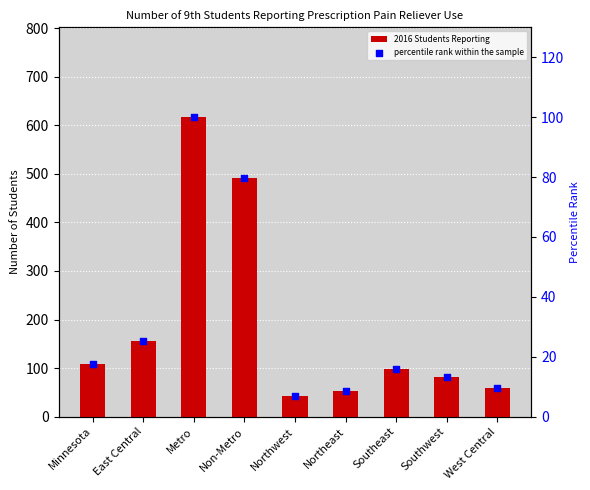

At which category is the sum across all series the highest?

Metro